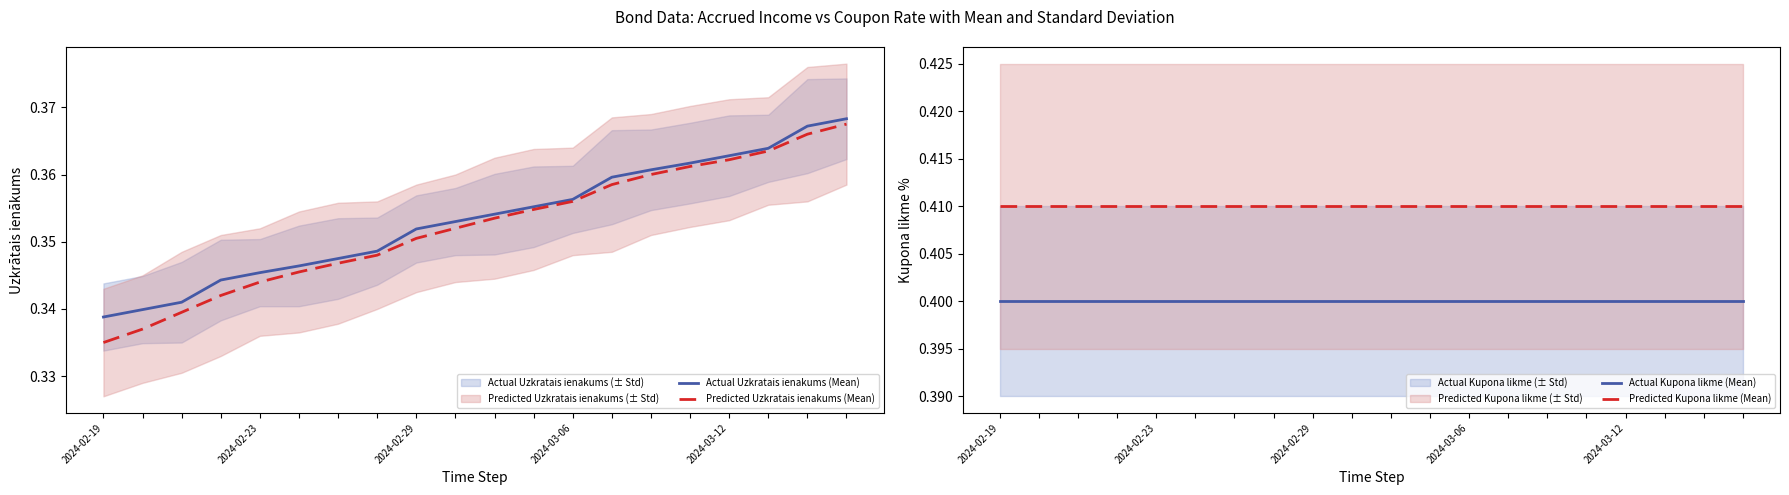

True or false: Actual Kupona likme (Mean) and Predicted Kupona likme (Mean) cross at least once.

False